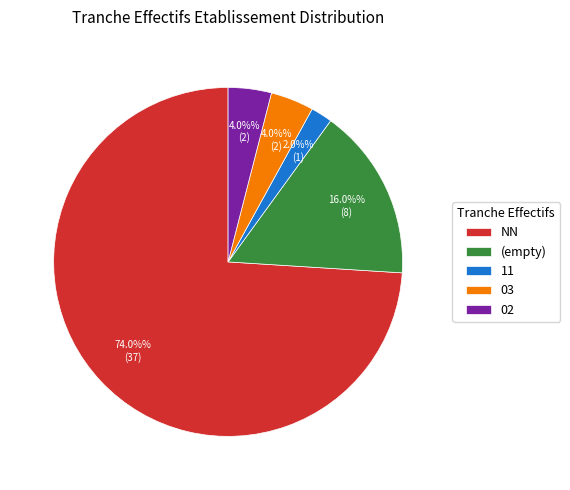

To the nearest percent, what portion does 02 represent?

4%